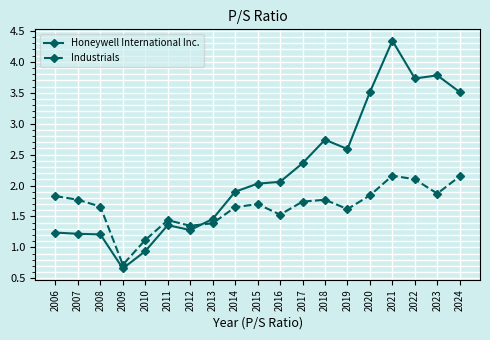

At which category does Industrials reach its first local peak?

2011